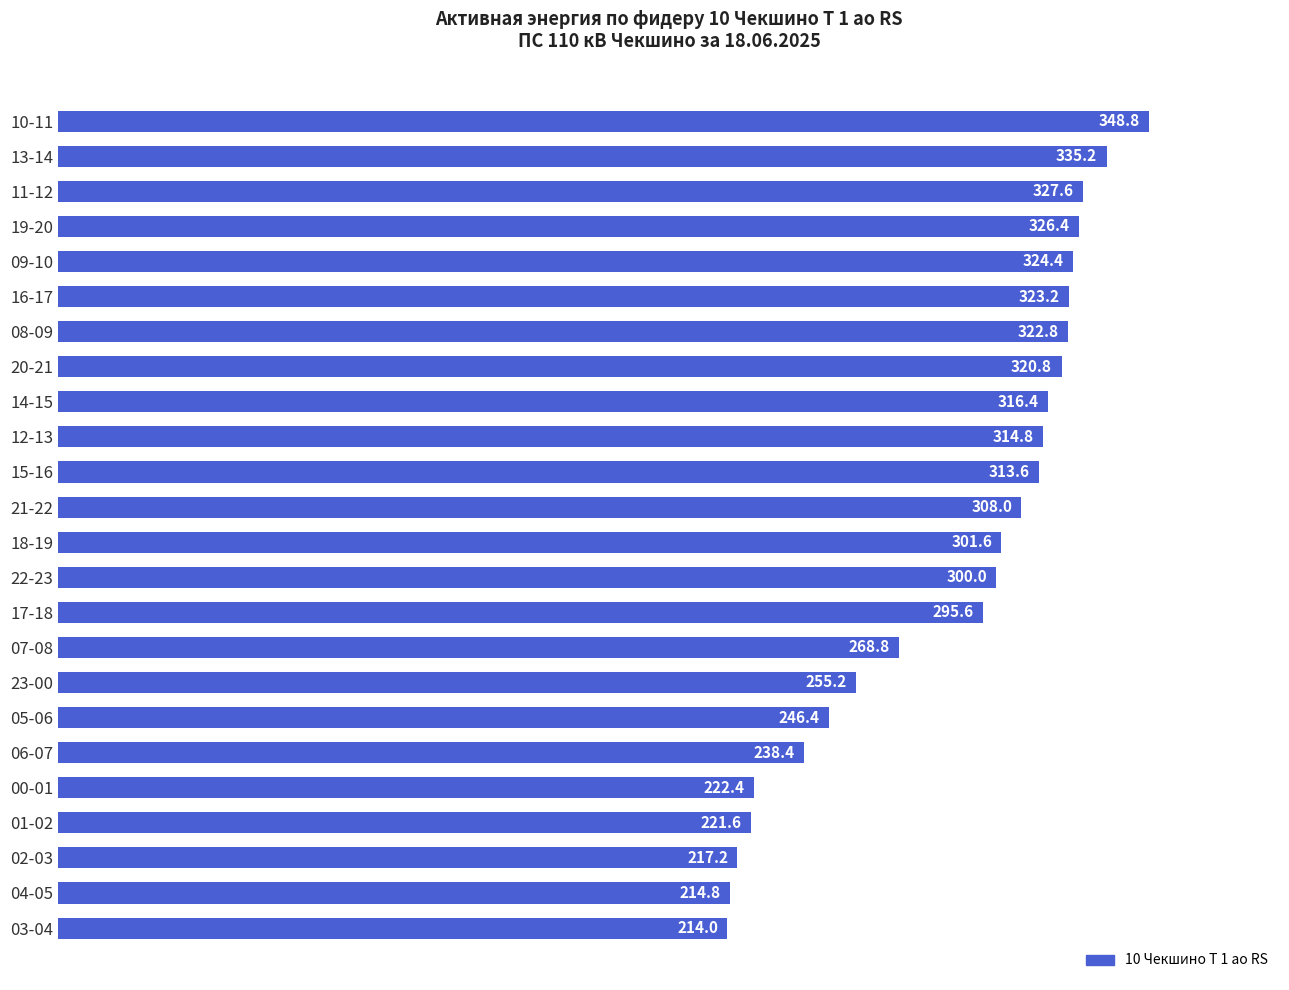

What is the difference between the maximum and minimum values?

134.8